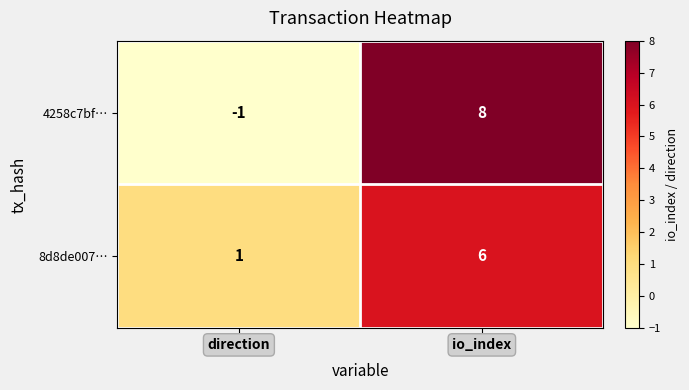

How many series are shown in this chart?

2